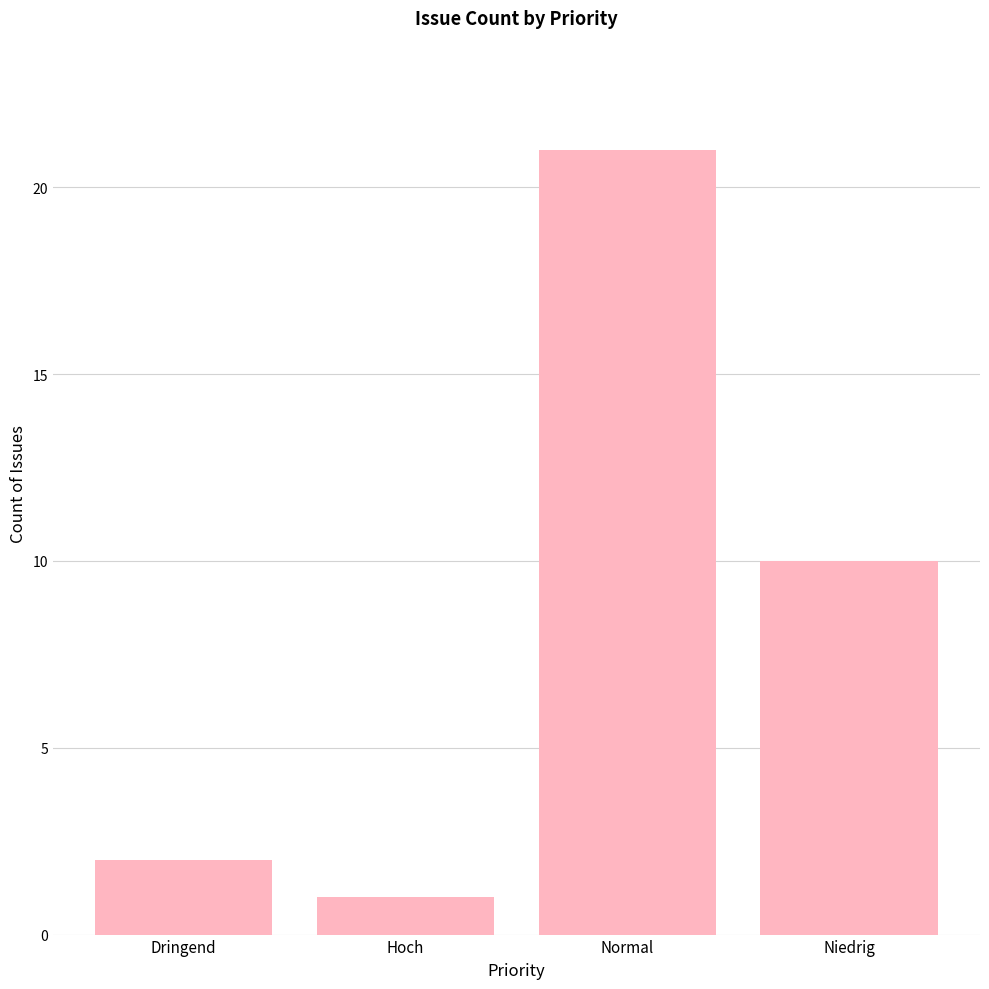

True or false: the data shows 1 at Hoch.

True